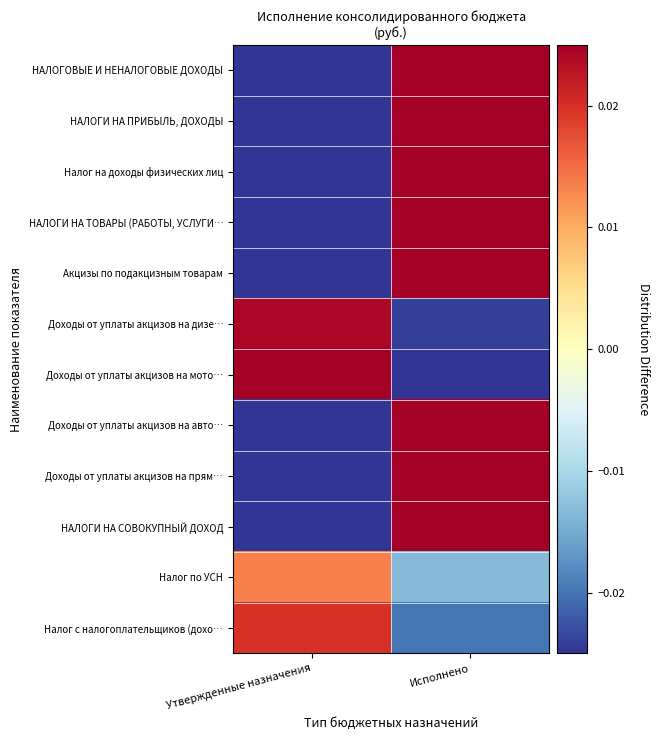

At Исполнено, list the series in order from largest to smallest.

Доходы от уплаты акцизов на прям…, НАЛОГИ НА ТОВАРЫ (РАБОТЫ, УСЛУГИ…, Акцизы по подакцизным товарам, Доходы от уплаты акцизов на авто…, НАЛОГИ НА ПРИБЫЛЬ, ДОХОДЫ, Налог на доходы физических лиц, НАЛОГИ НА СОВОКУПНЫЙ ДОХОД, НАЛОГОВЫЕ И НЕНАЛОГОВЫЕ ДОХОДЫ, Налог по УСН, Налог с налогоплательщиков (дохо…, Доходы от уплаты акцизов на дизе…, Доходы от уплаты акцизов на мото…